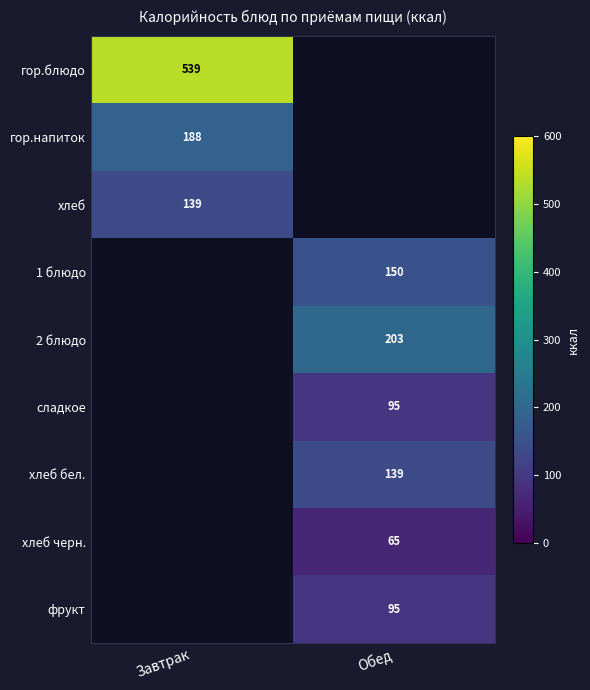

True or false: сладкое has a value of 95 at Обед.

True